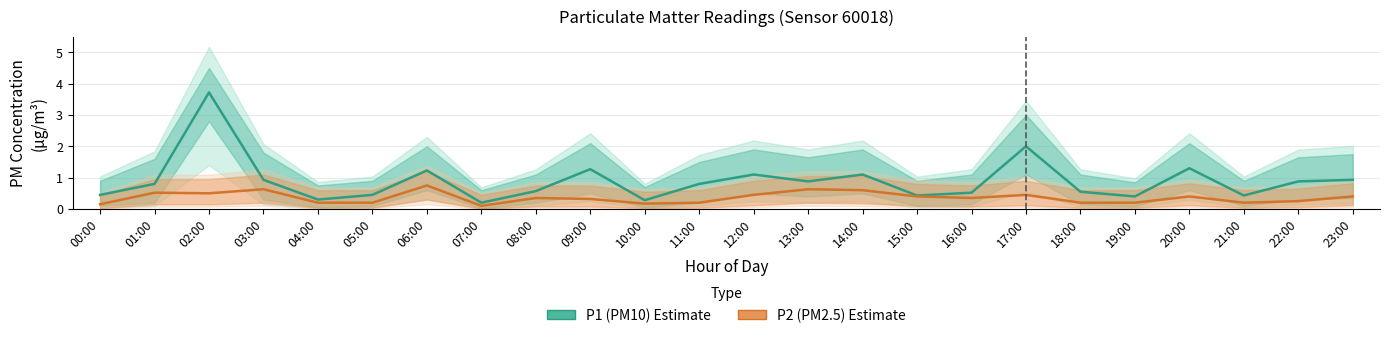

What is the sum of the P2 (PM2.5) values at 23:00 and 22:00?

0.7